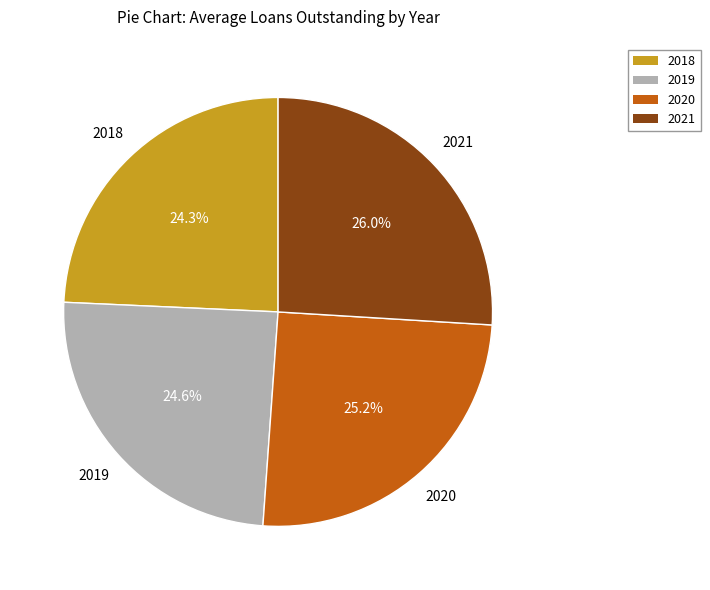

How many slices are in this pie chart?

4